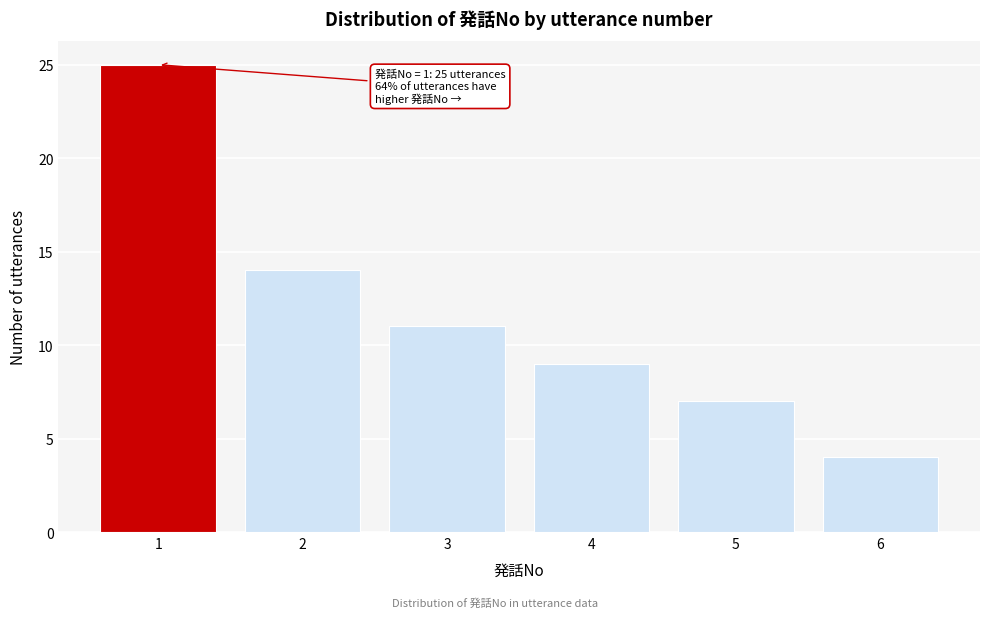

Reading left to right, list all the values displayed in this chart.

1=25	2=14	3=11	4=9	5=7	6=4